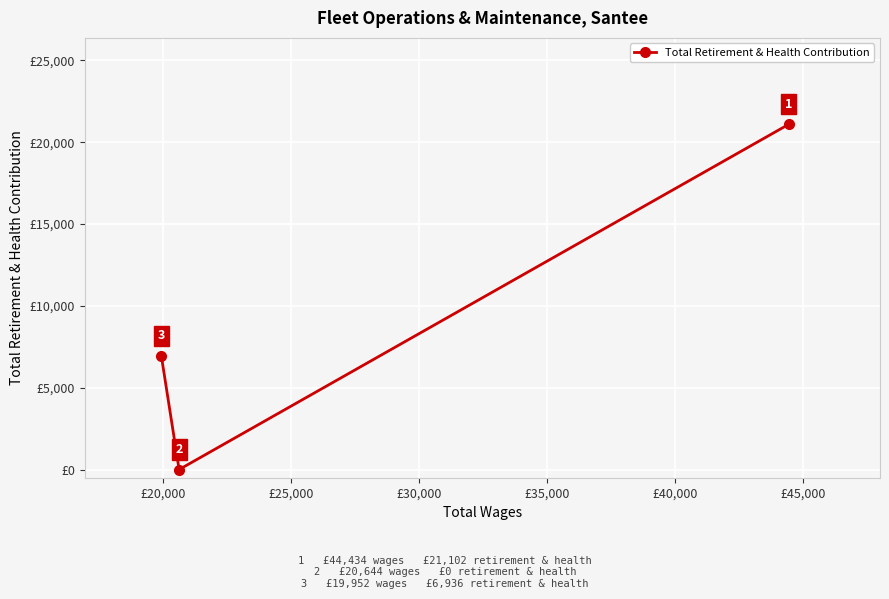

Reading right to left, transcribe all the data shown in this chart.

21102	0	6936